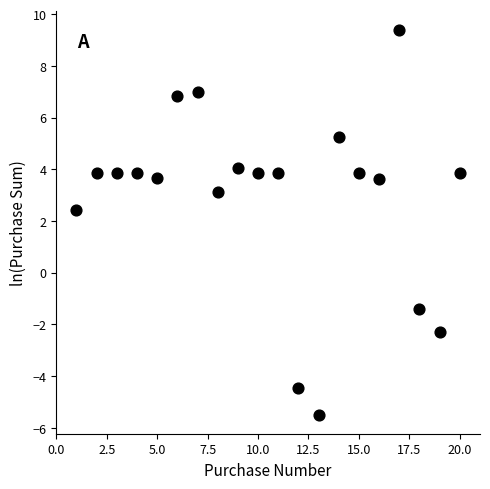

What is the range of Y values (max minus min)?

14.9